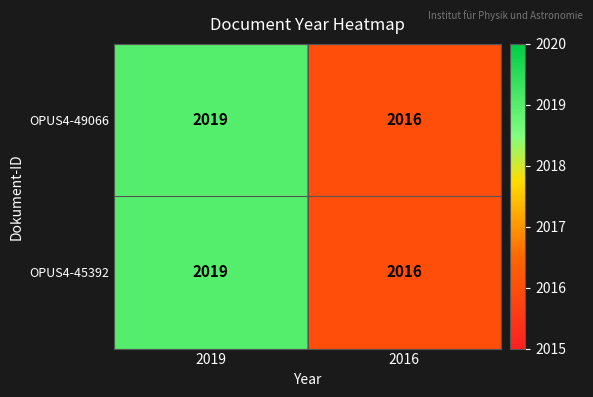

What is the sum of the OPUS4-49066 values at 2016 and 2019?

4035